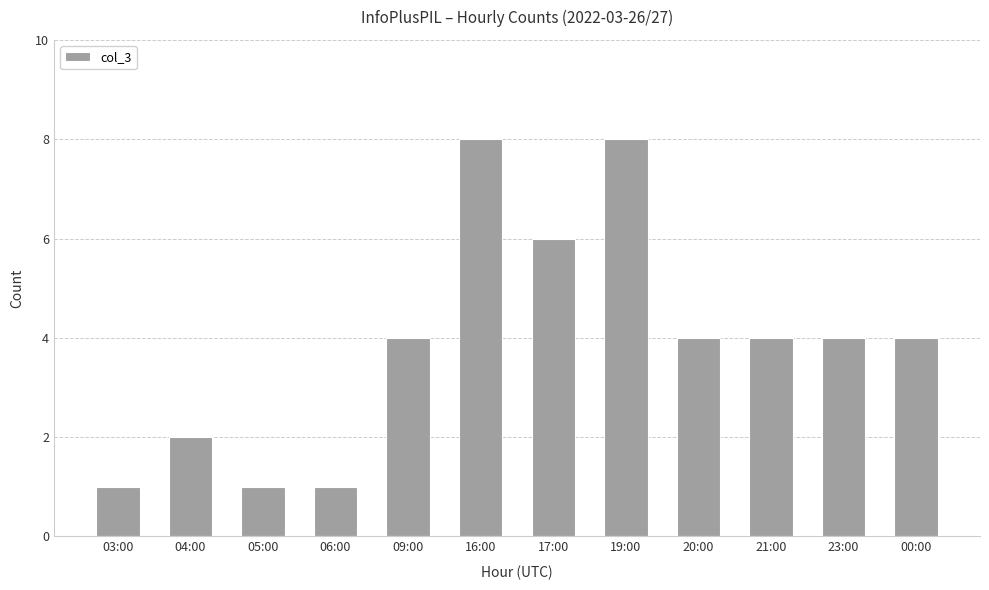

What is the change in value from 05:00 to 19:00?

+7